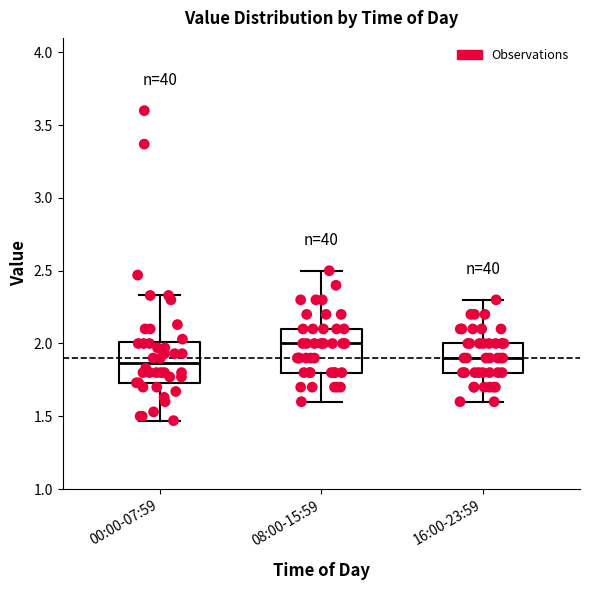

Which box has the highest median line?

08:00-15:59